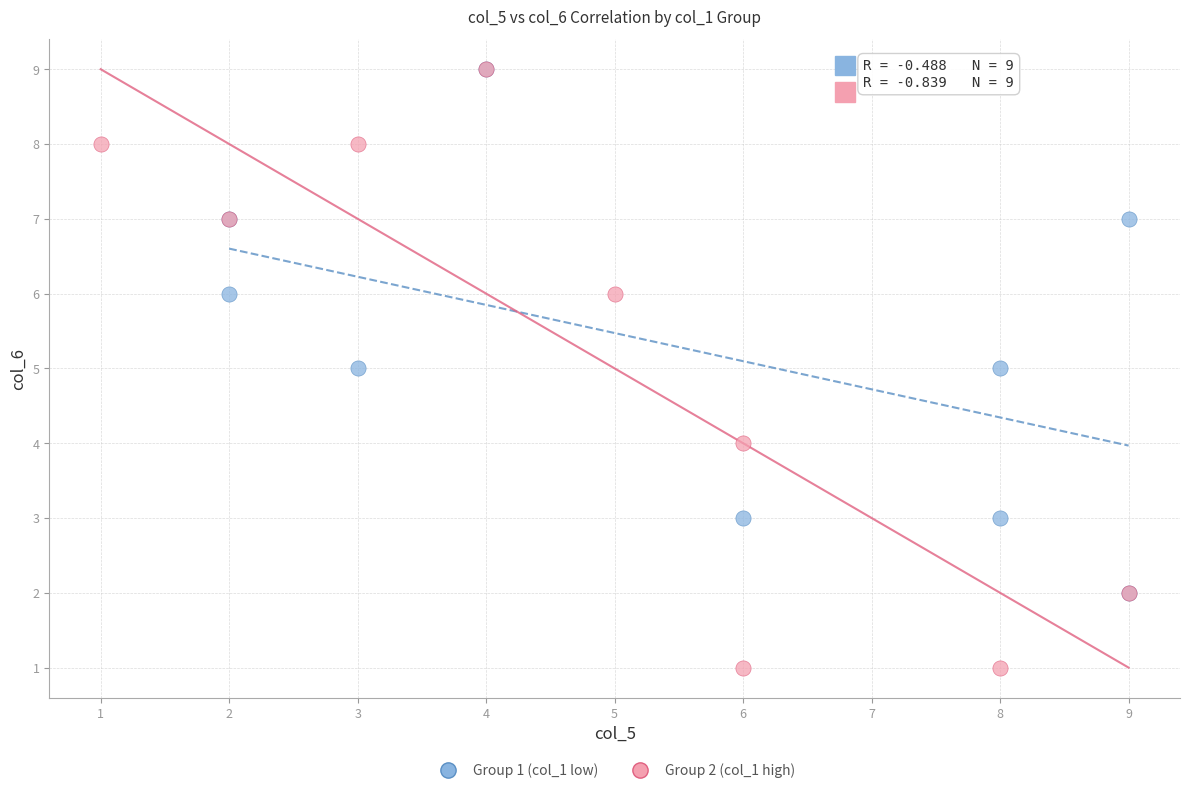

Which series contains the lowest Y value?

Group 2 (col_1 high)